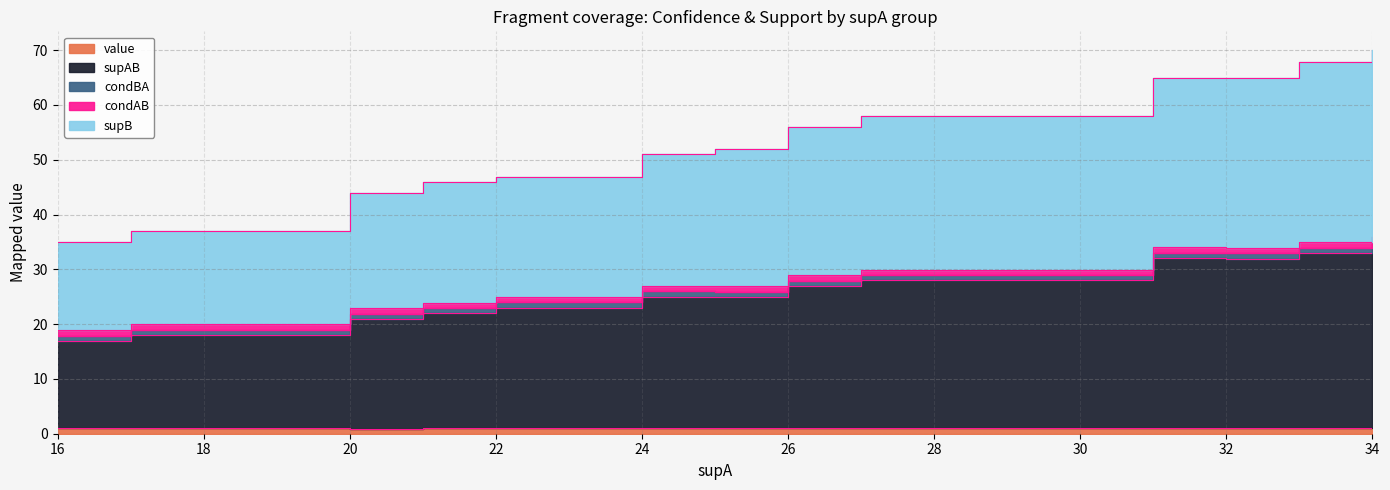

At which category is the sum across all series the highest?

34